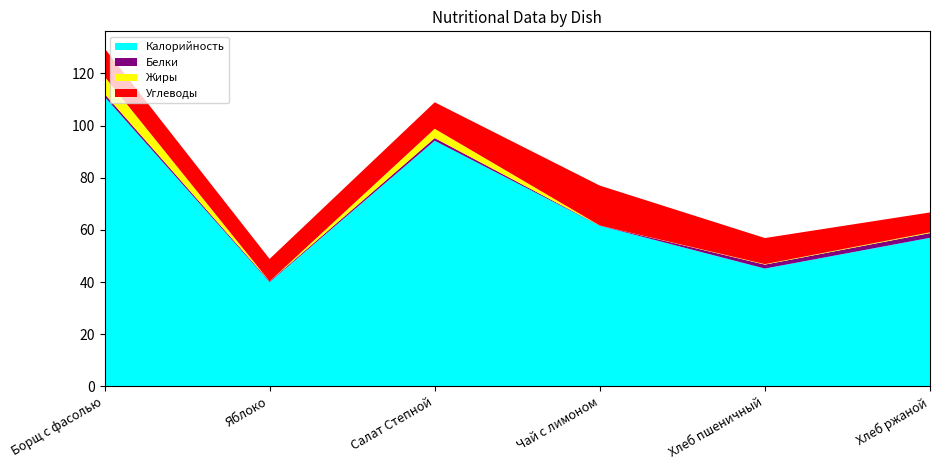

Reading left to right, what are all the values shown in this chart?

Калорийность: 111.1	40.0	94.2	61.6	45.2	57.0
Белки: 1.1	0.3	1.0	0.1	1.5	1.8
Жиры: 6.7	0.0	3.5	0.0	0.2	0.3
Углеводы: 10.8	8.6	10.2	15.3	10.0	7.6